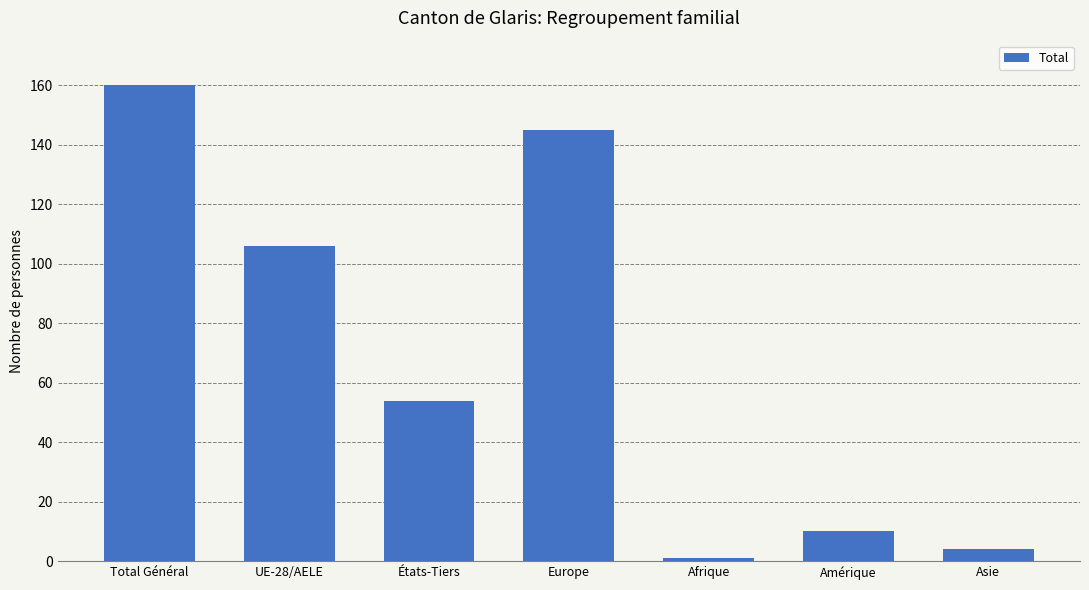

Rank the categories by value from lowest to highest.

Afrique, Asie, Amérique, États-Tiers, UE-28/AELE, Europe, Total Général